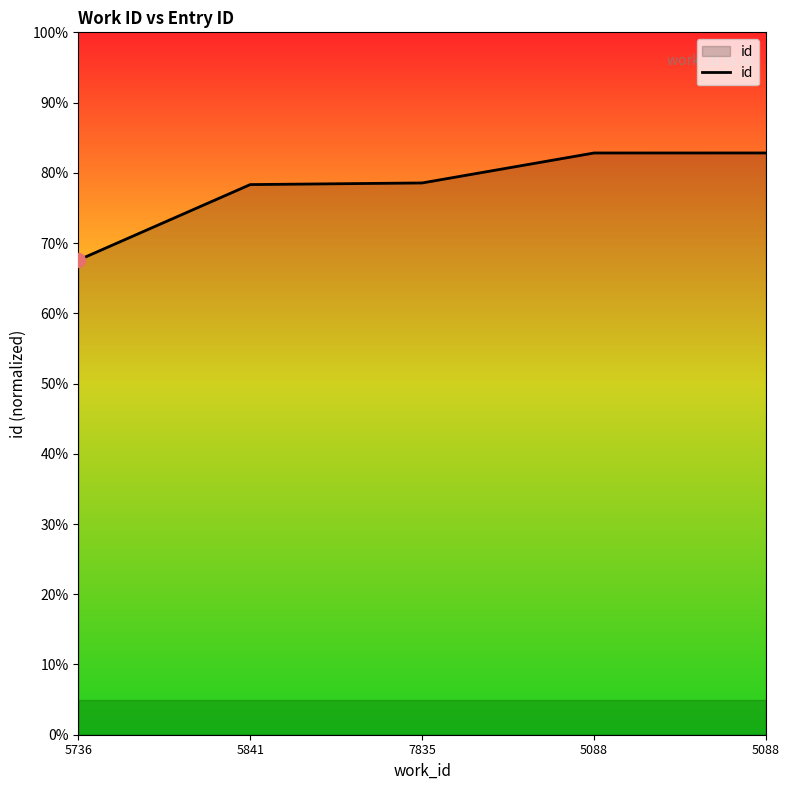

Reading left to right, what are all the values shown in this chart?

5736=0.7	5841=0.8	7835=0.8	5088=0.8	5088=0.8